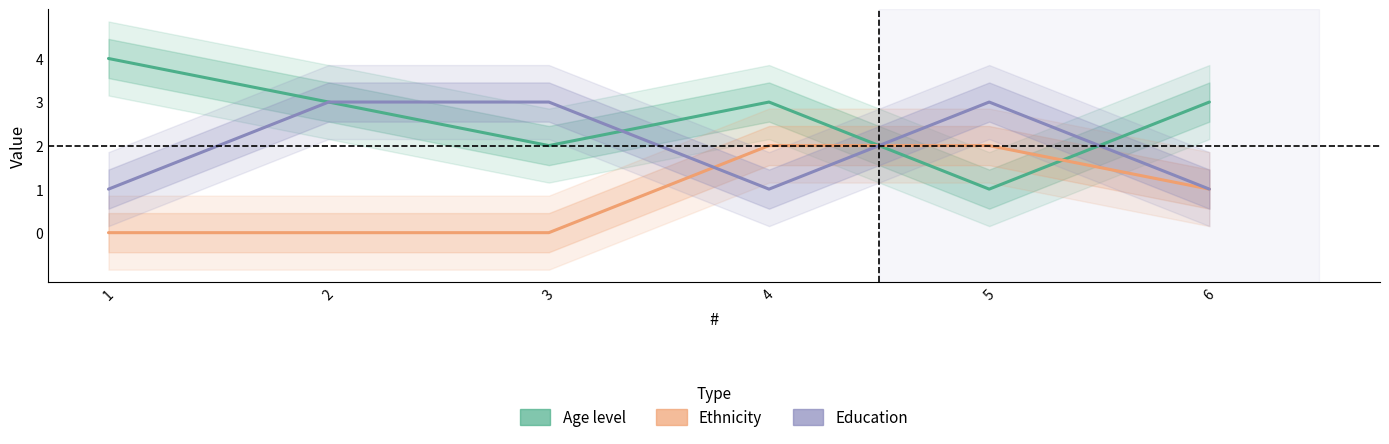

What is the difference between the second highest and minimum values in the Ethnicity series?

2